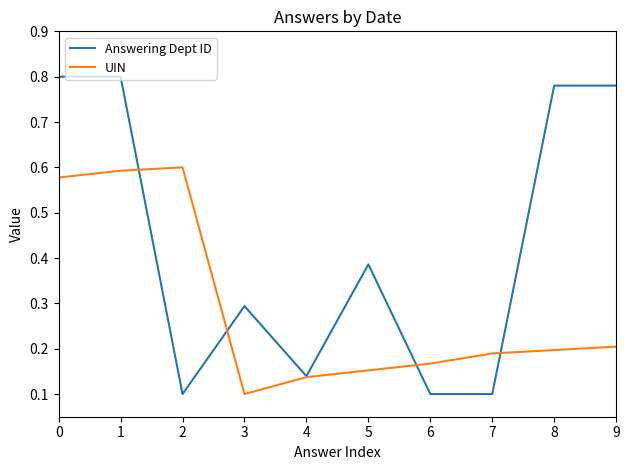

At which label does UIN reach its minimum?

3